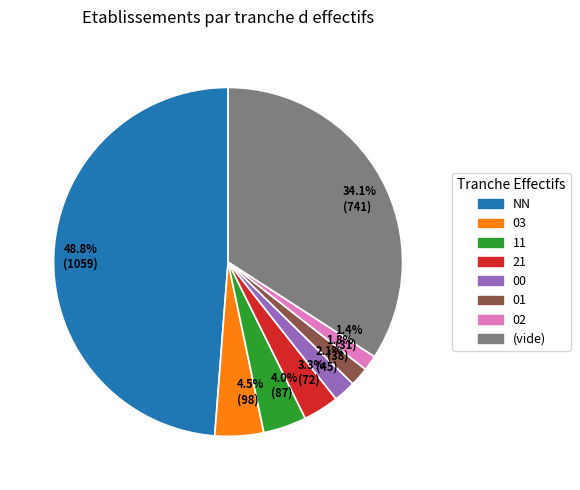

How many slices are in this pie chart?

8